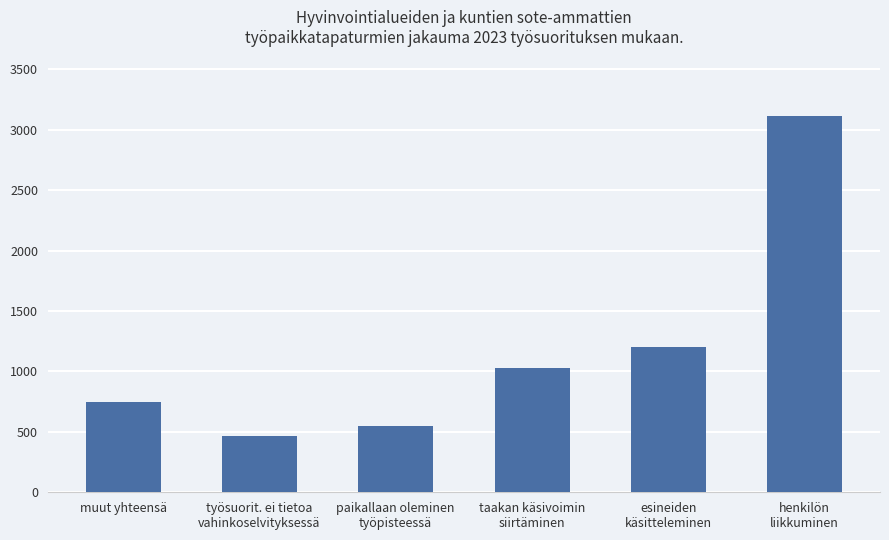

What position from the right is muut yhteensä?

6